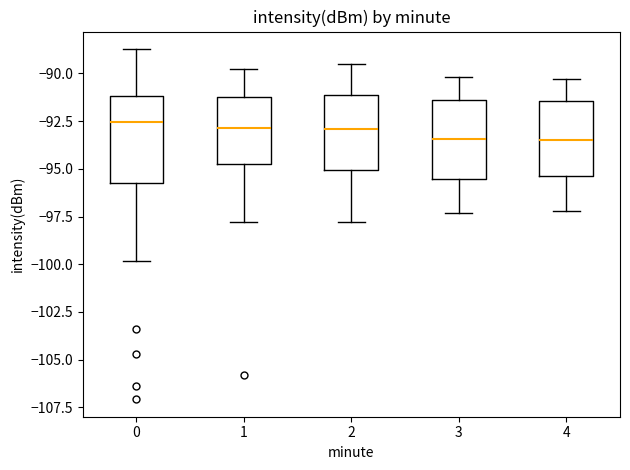

Where does the upper whisker of the box at x = 0 end on the y-axis? The values are not printed on the chart, so give them approximately, as read against the axis.

-88.5